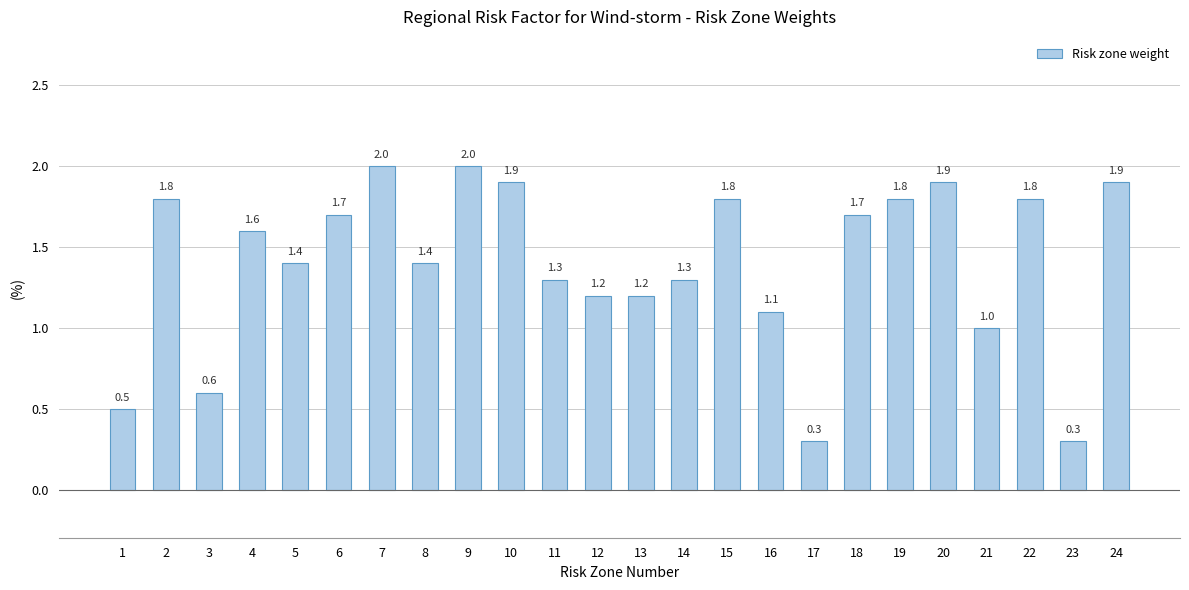

What is the maximum value shown in the chart?

2.0